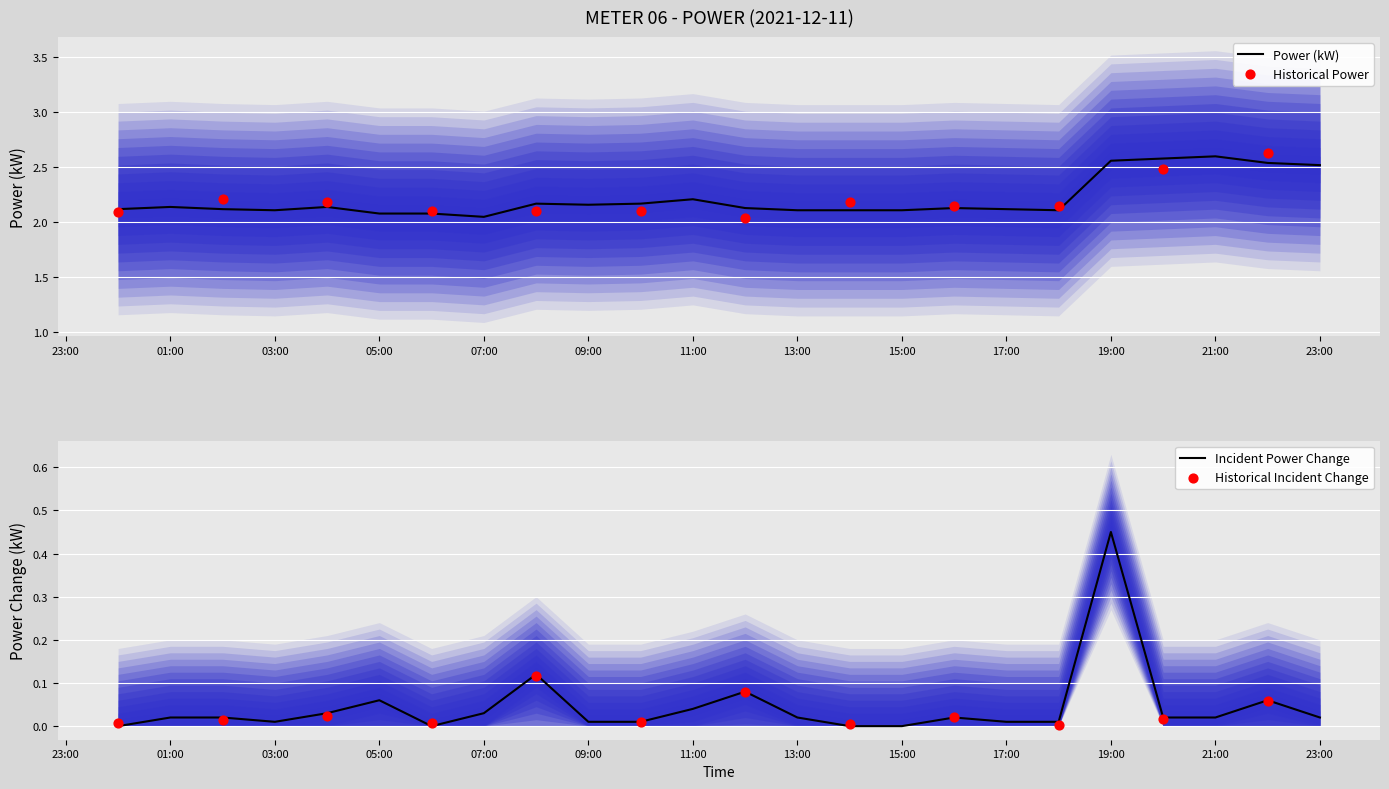

Between 14:00 and 20:00, which is larger?

20:00